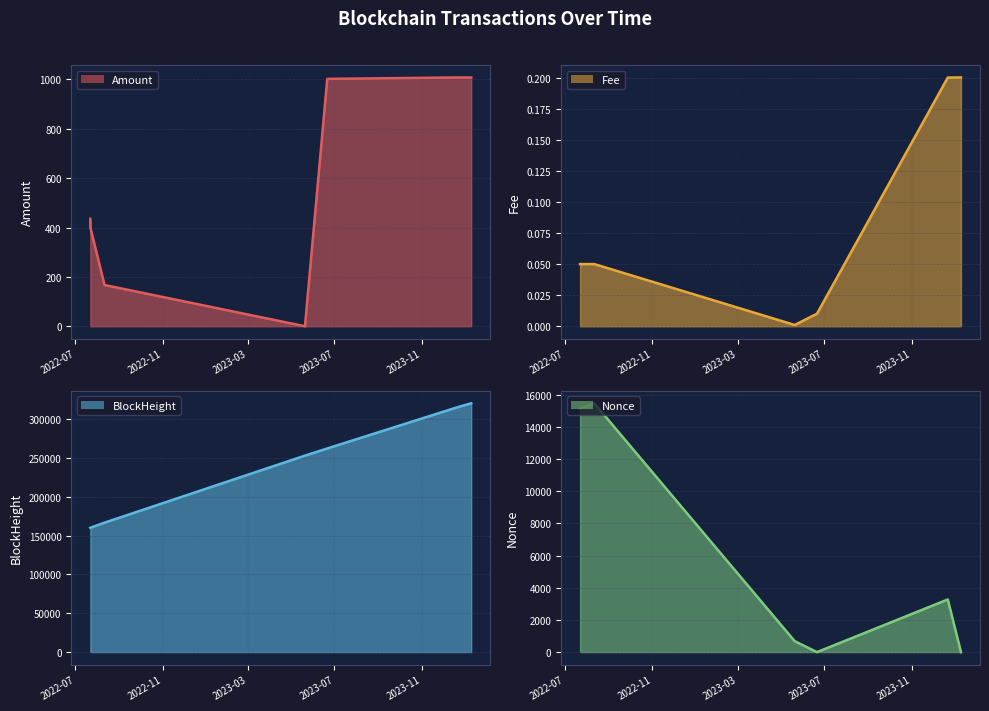

What is the value of the Amount line point at the 5th from the left?

1002.2